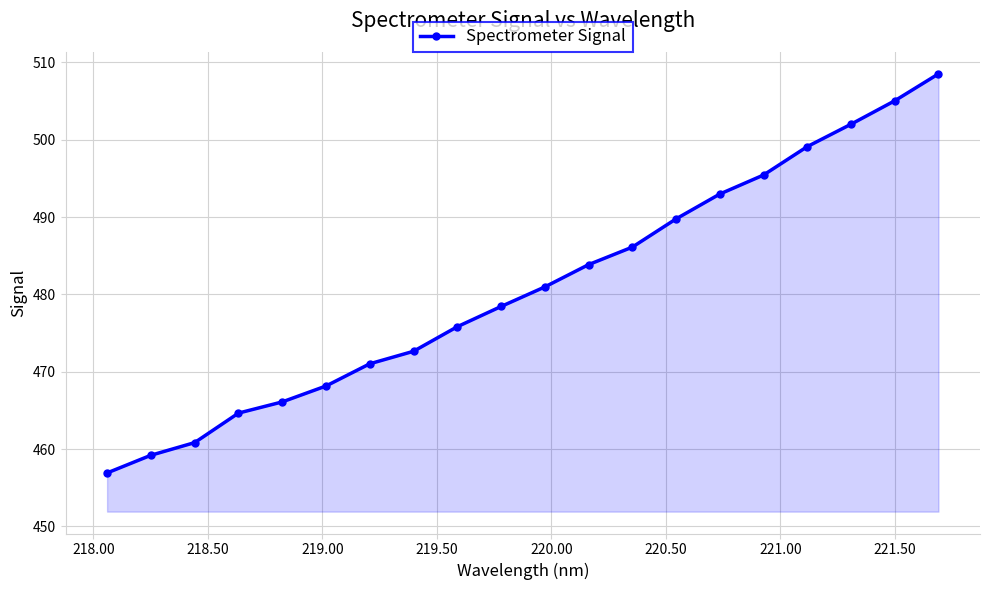

What is the smallest value displayed?

456.9